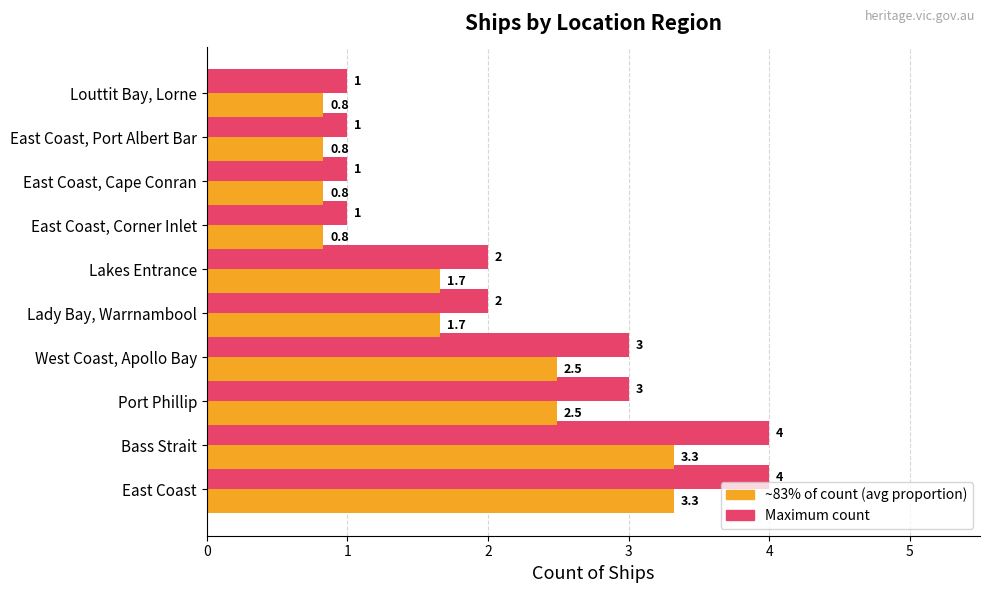

What is the smallest value displayed?

0.8